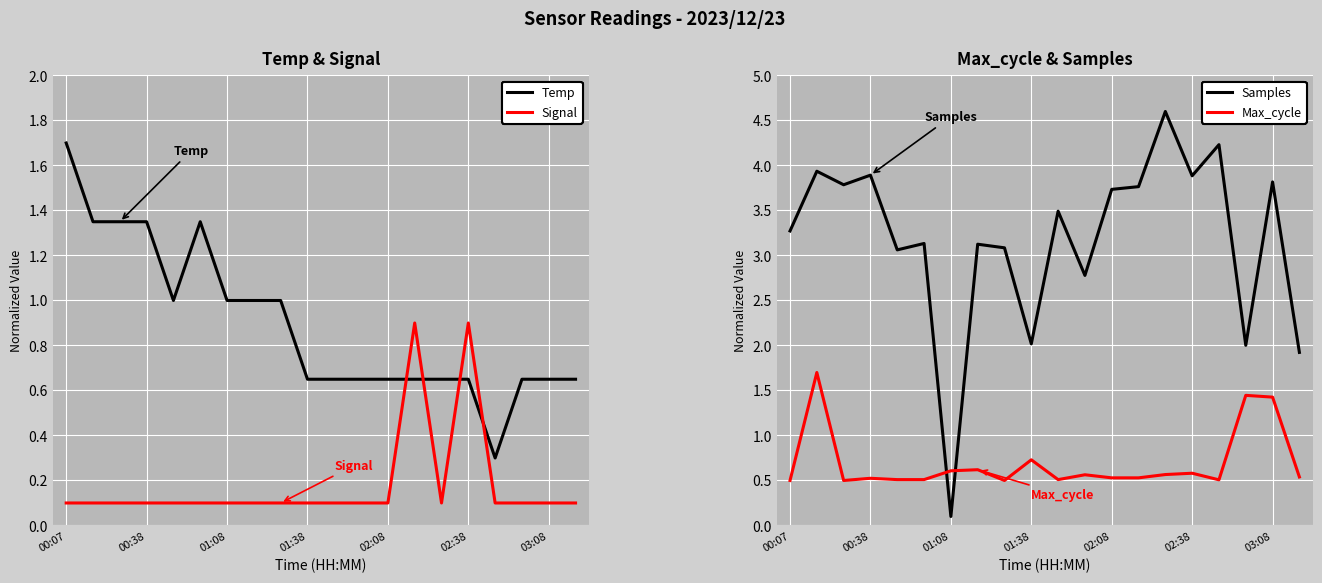

What is the highest value of the Signal series?

0.9